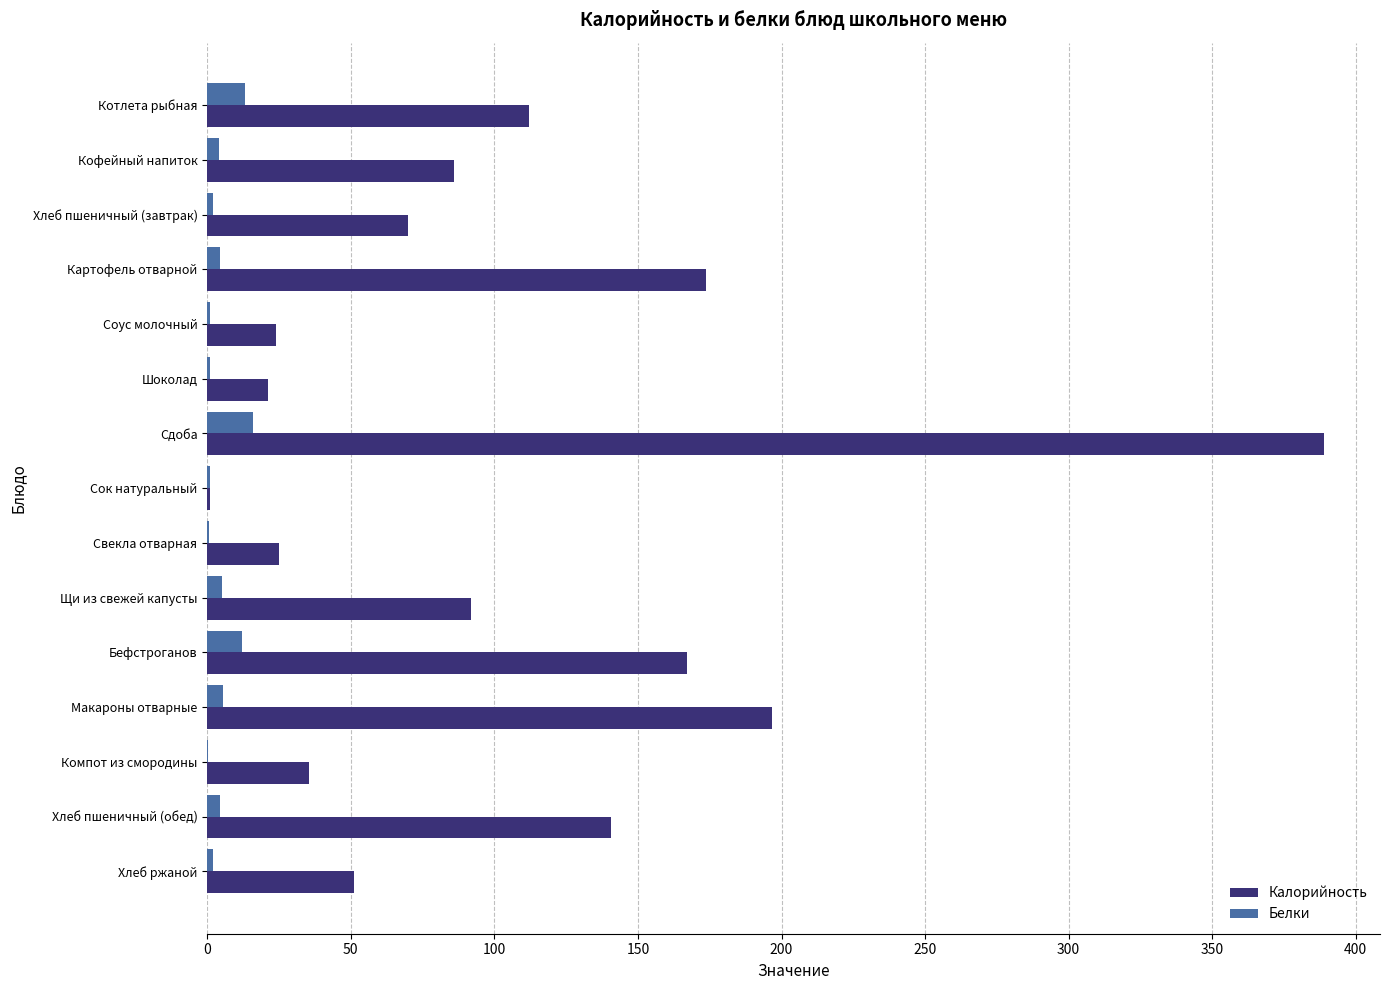

Which category has the highest value across all series?

Сдоба